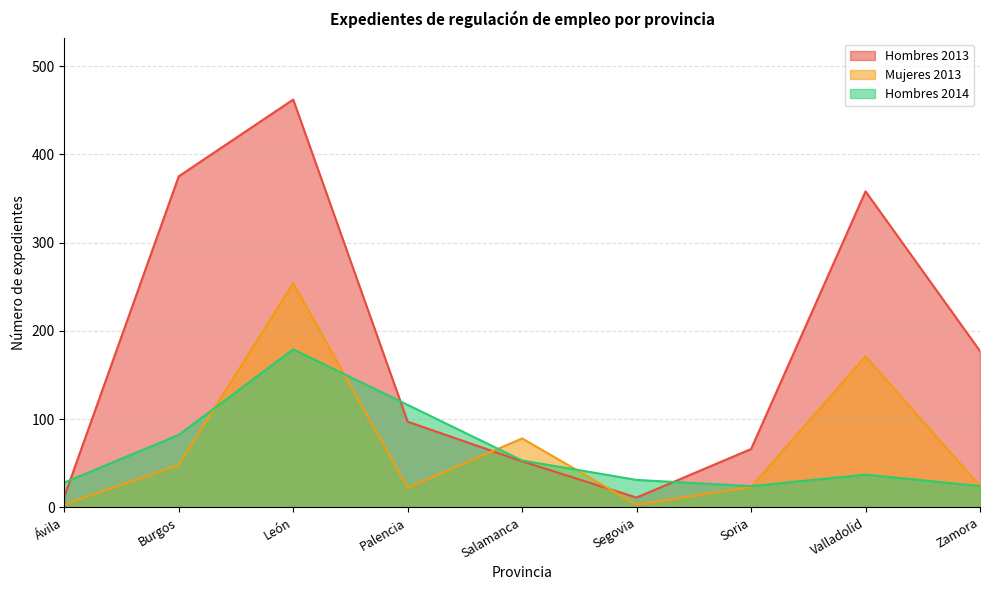

Reading left to right, list all the values displayed in this chart.

Hombres 2013: 12	375	462	97	52	11	66	358	177
Mujeres 2013: 3	48	254	22	78	3	23	171	24
Hombres 2014: 28	82	179	116	53	31	24	37	24